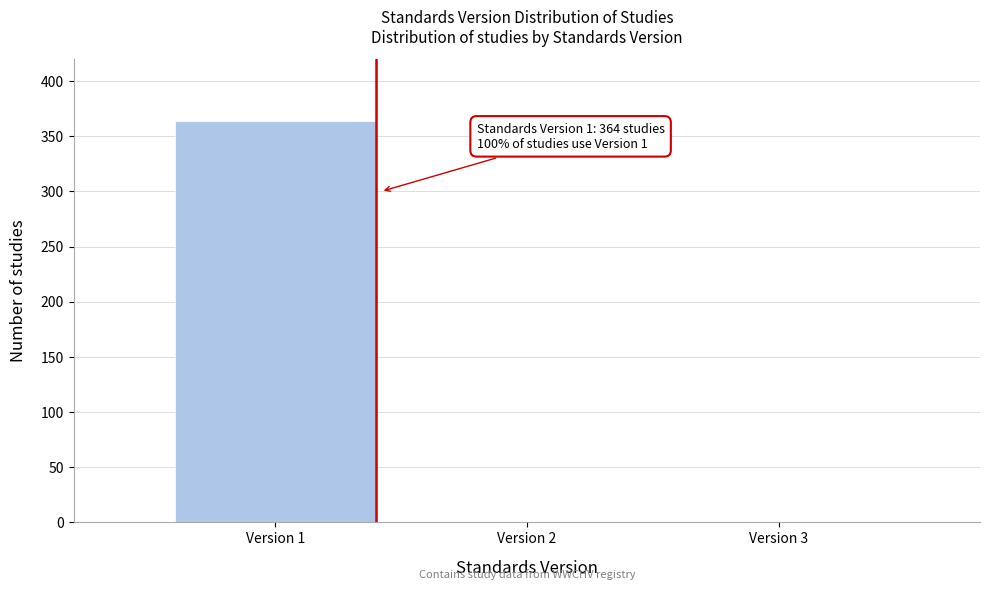

Reading left to right, transcribe all the data shown in this chart.

Version 1=364	Version 2=0	Version 3=0